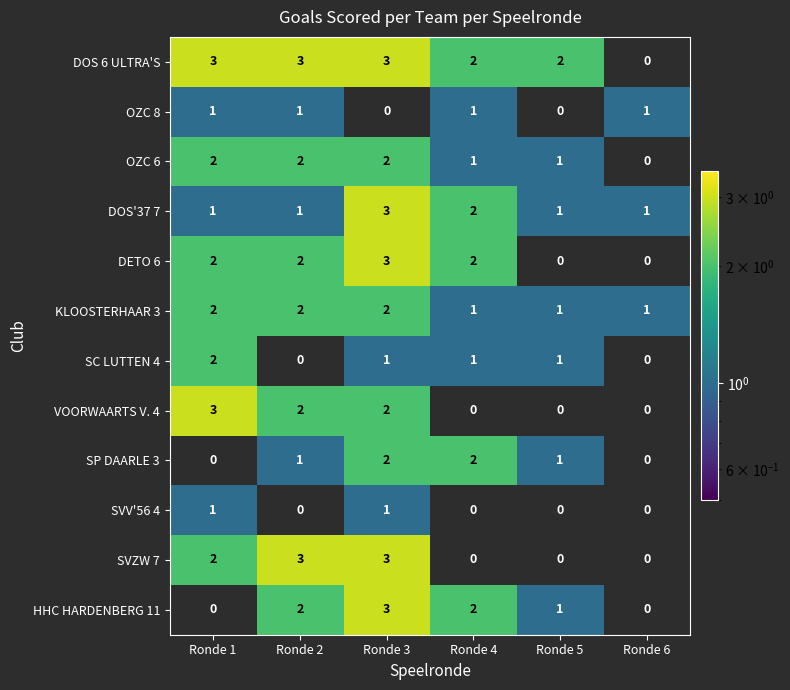

What is the sum of all DETO 6 values?

9